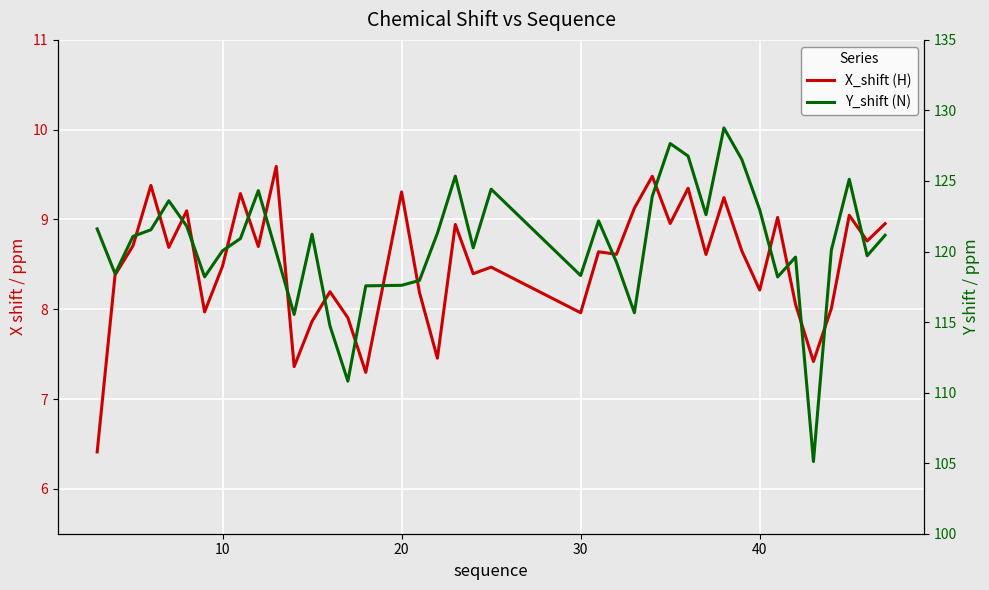

What is the difference between the second highest and minimum values in the X_shift (H) series?

3.1